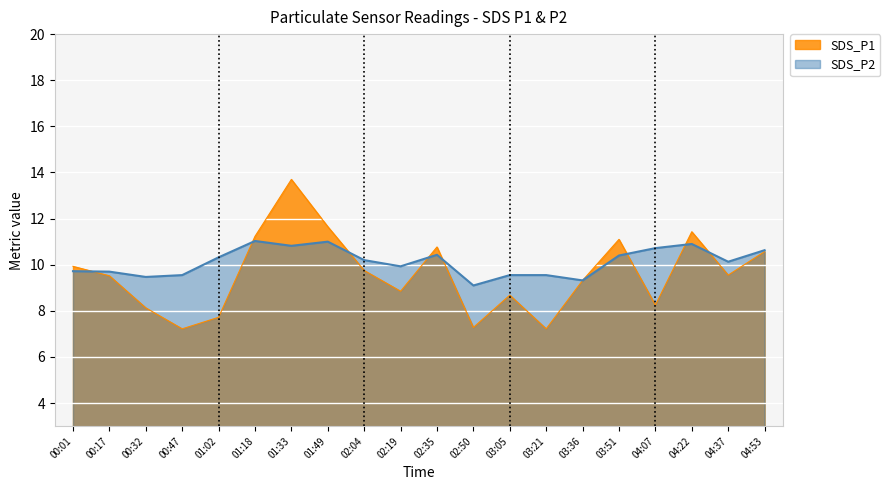

What is the difference between the second highest and minimum values in the SDS_P1 series?

4.4